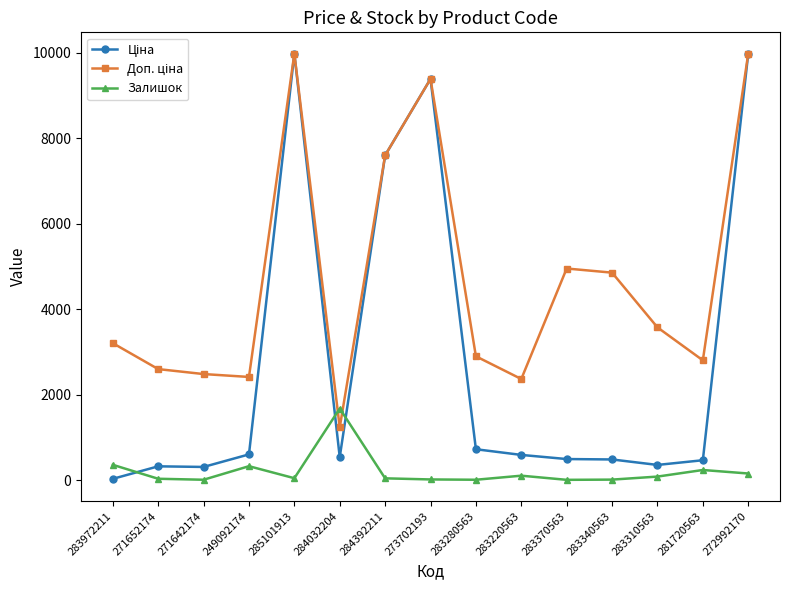

What is the value of the Залишок point at the 14th from the left?

239.0